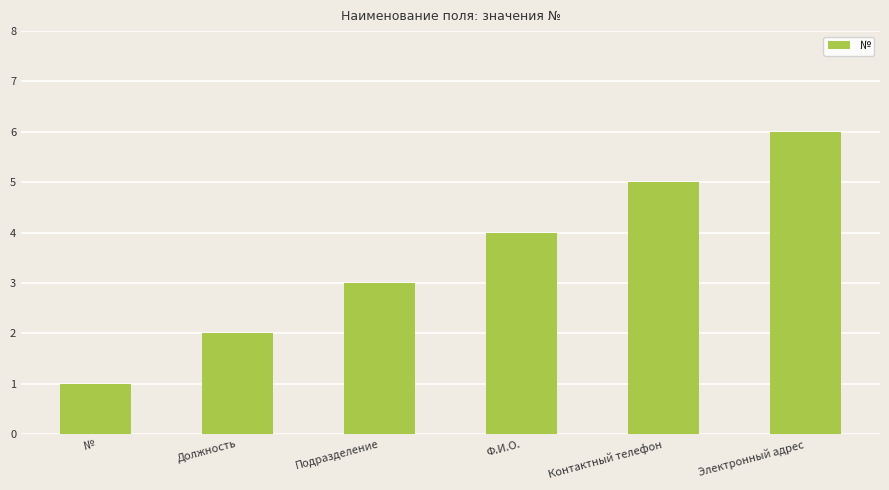

What position from the left is Подразделение?

3